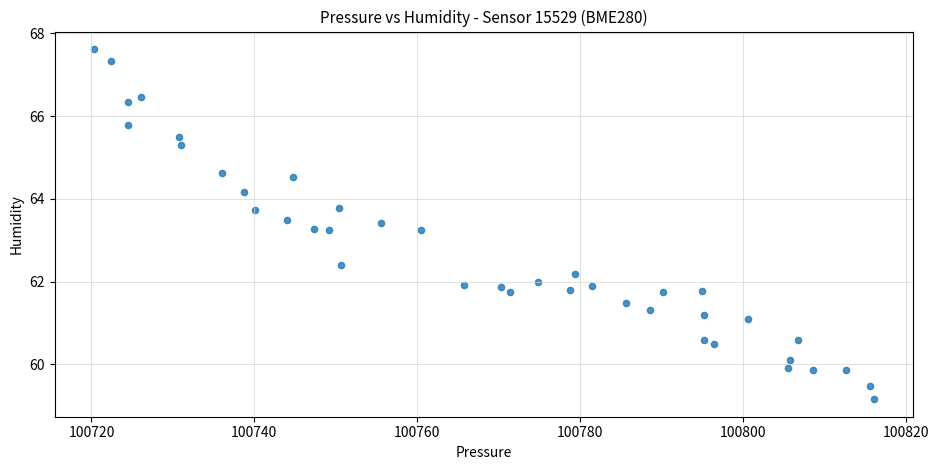

What is the range of X values (max minus min)?

95.8